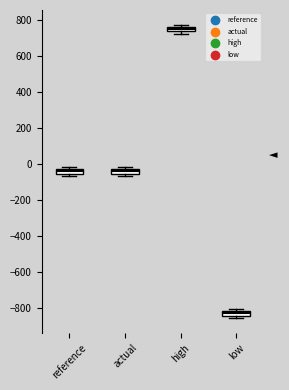

Where is the lower edge of the box for high on the y-axis? The values are not printed on the chart, so give them approximately, as read against the axis.

740